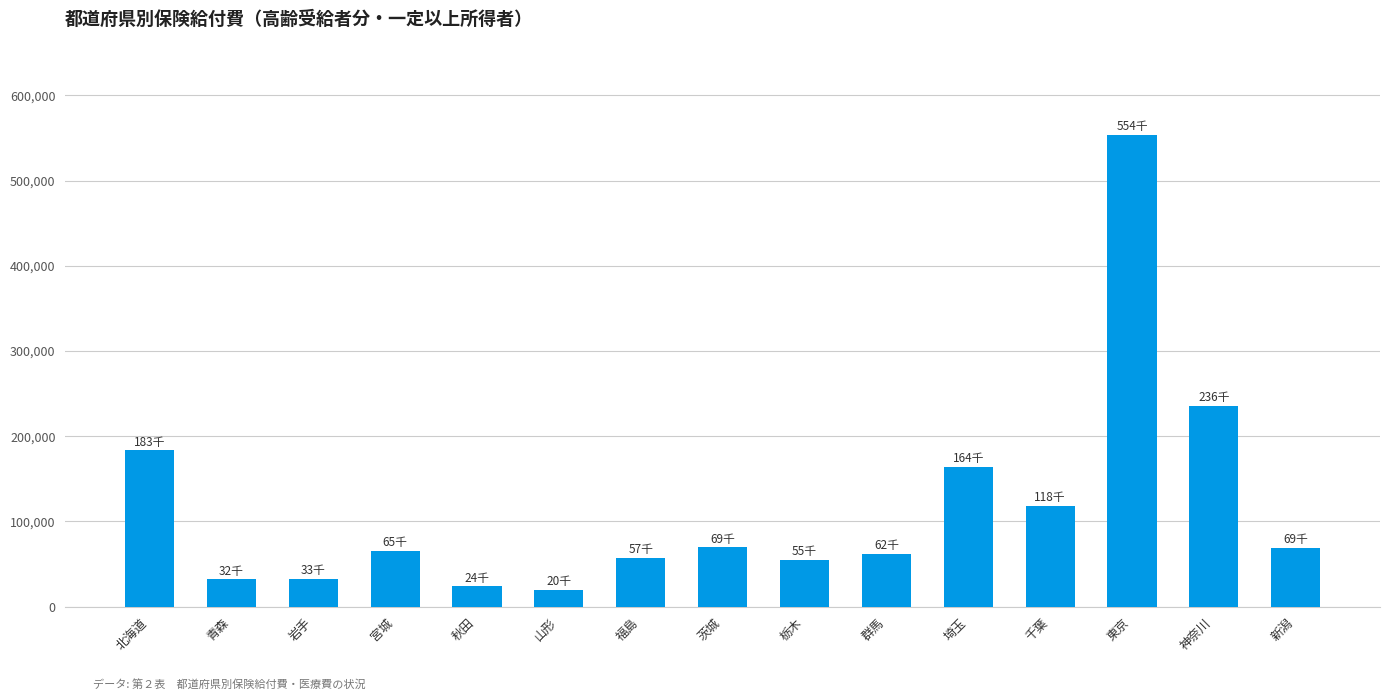

What is the maximum value shown in the chart?

553524.1